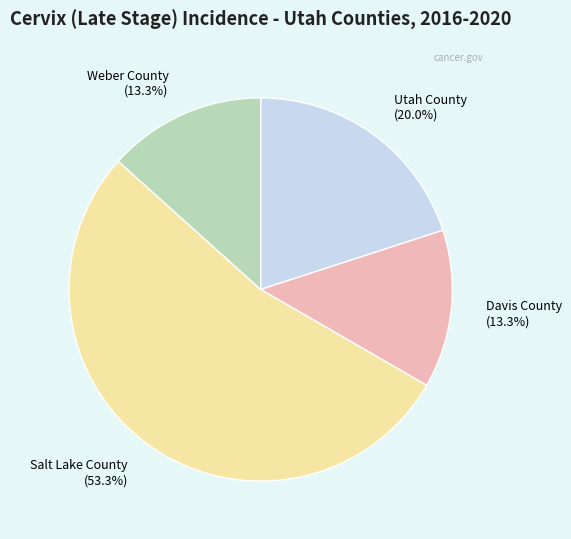

Does Weber County account for over 50% of the chart?

No